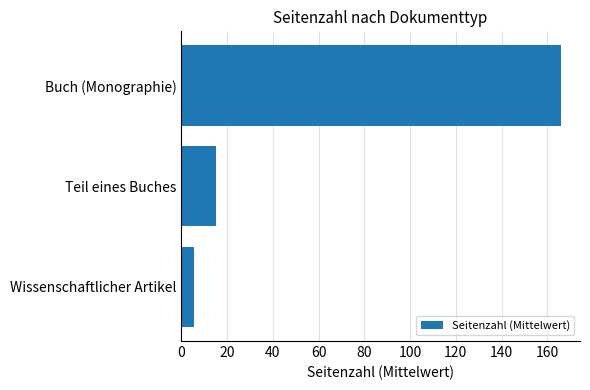

What is the change in value from Wissenschaftlicher Artikel to Teil eines Buches?

+9.7